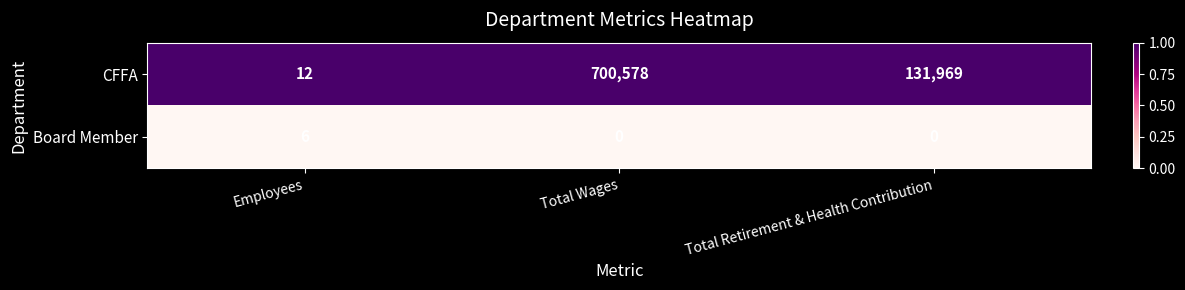

Rank the series by their maximum value, from lowest to highest.

Board Member, CFFA